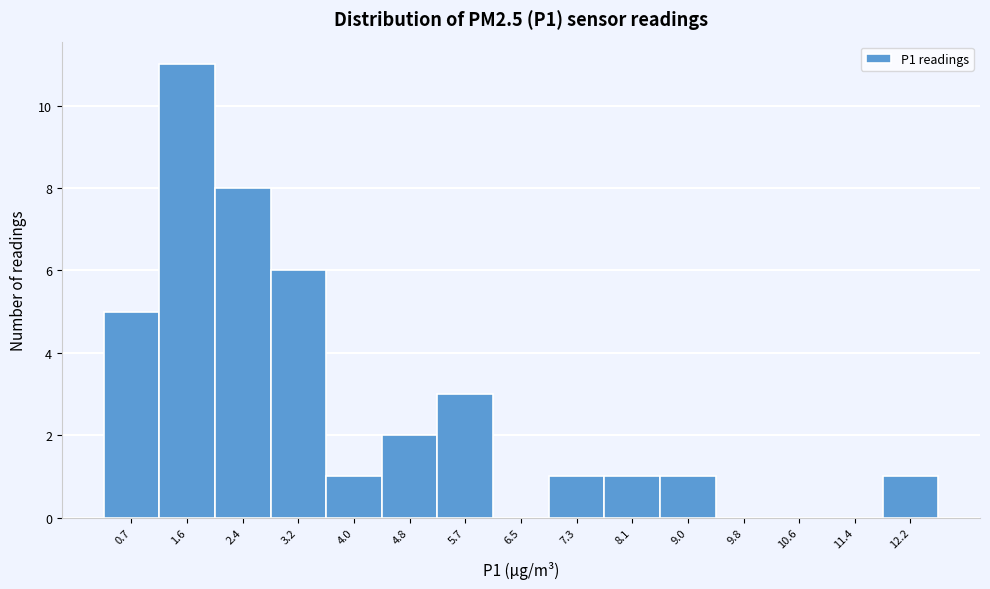

Reading left to right, list every bar in this chart as the range it spans on the x-axis followed by its height. Neither the bar edges nor the heights are printed on the chart, so give them approximately, as read against the axes.

0.3 to 1.1: 5
1.1 to 2.0: 11
2.0 to 2.8: 8
2.8 to 3.6: 6
3.6 to 4.4: 1
4.4 to 5.3: 2
5.3 to 6.1: 3
6.1 to 6.9: 0
6.9 to 7.7: 1
7.7 to 8.5: 1
8.5 to 9.4: 1
9.4 to 10.2: 0
10.2 to 11.0: 0
11.0 to 11.8: 0
11.8 to 12.7: 1